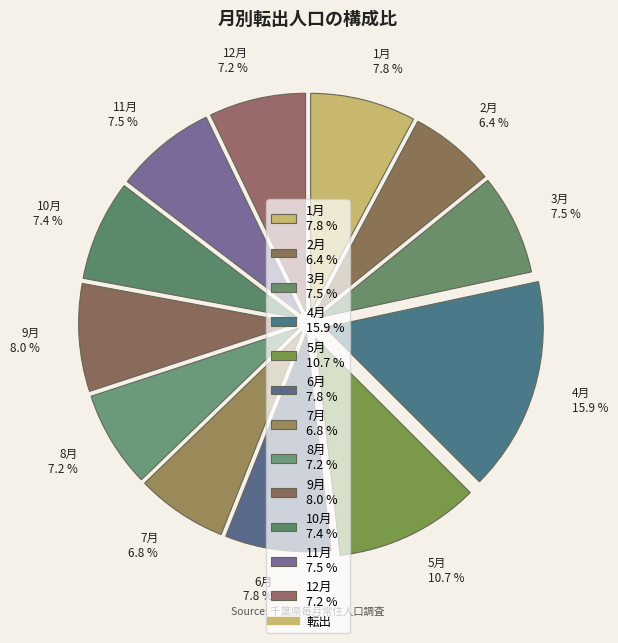

Does 8月 represent more than half of the total?

No